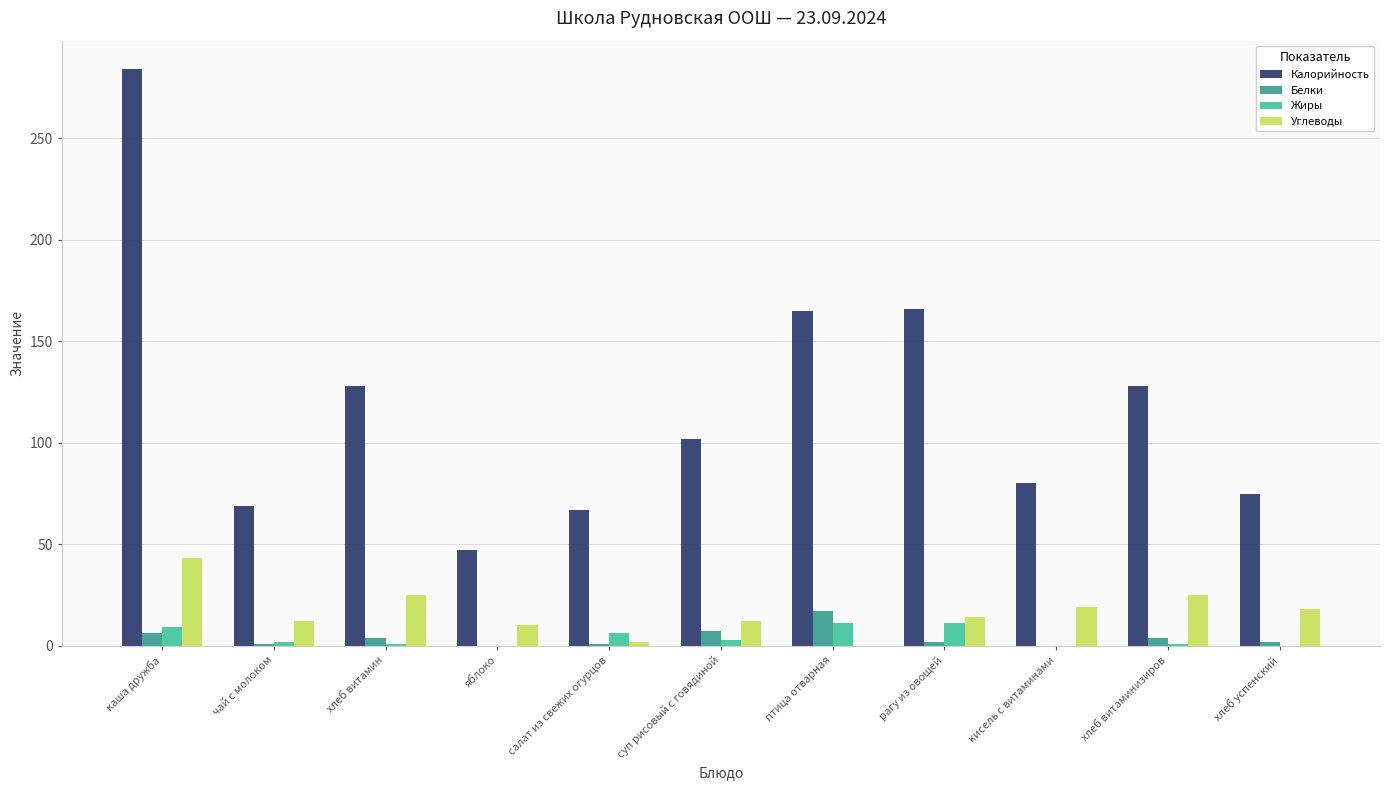

The Углеводы series shows 6 at хлеб витамин. True or false?

False